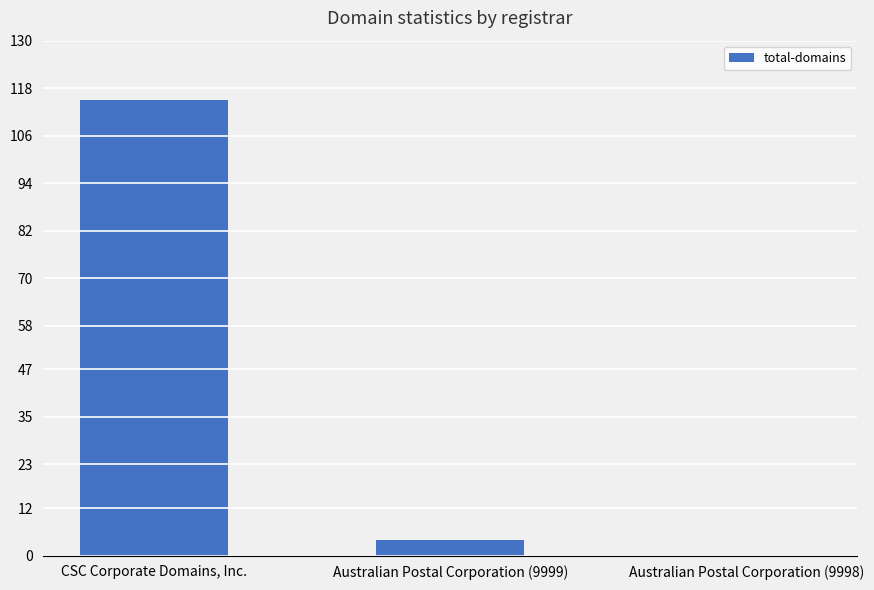

Where does the data first go above 4?

CSC Corporate Domains, Inc.